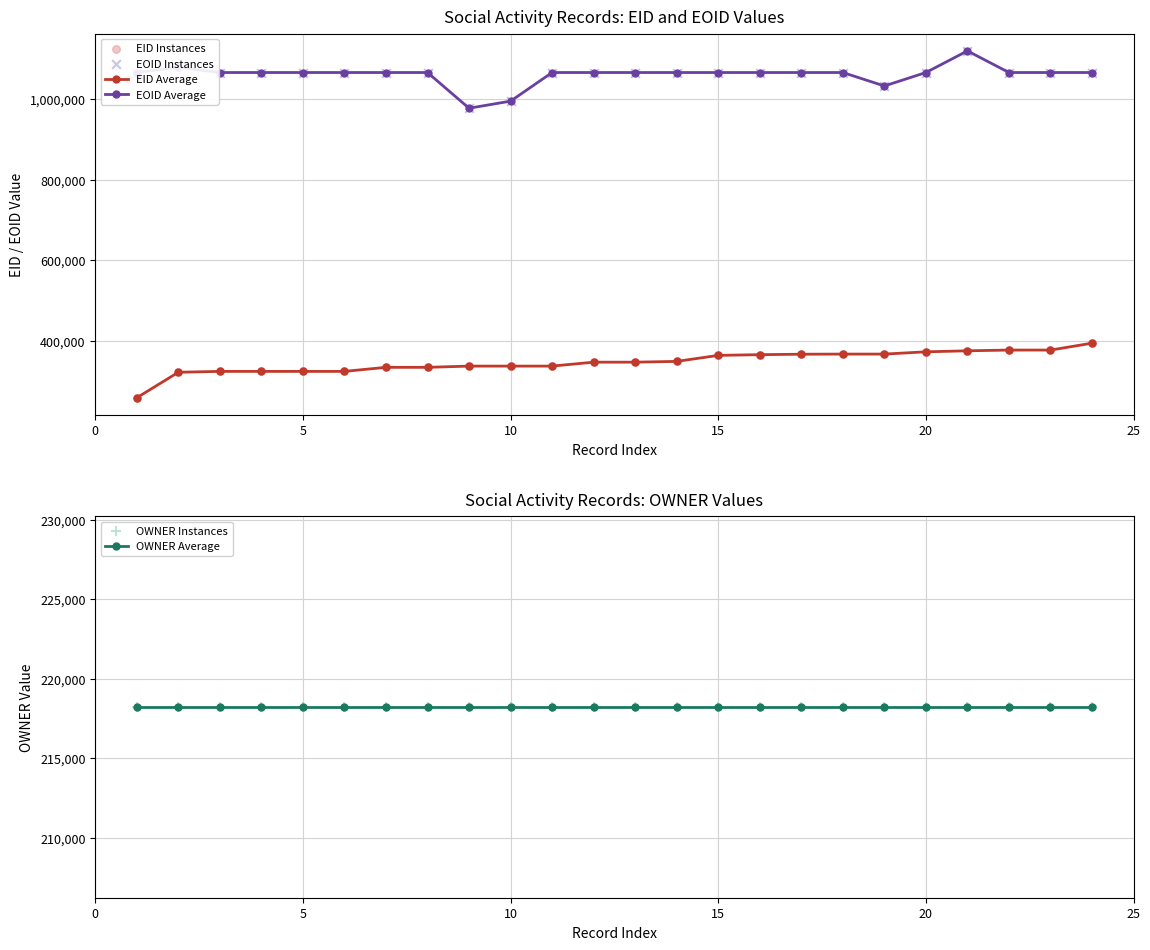

At how many categories does at least one series exceed 976012?

24